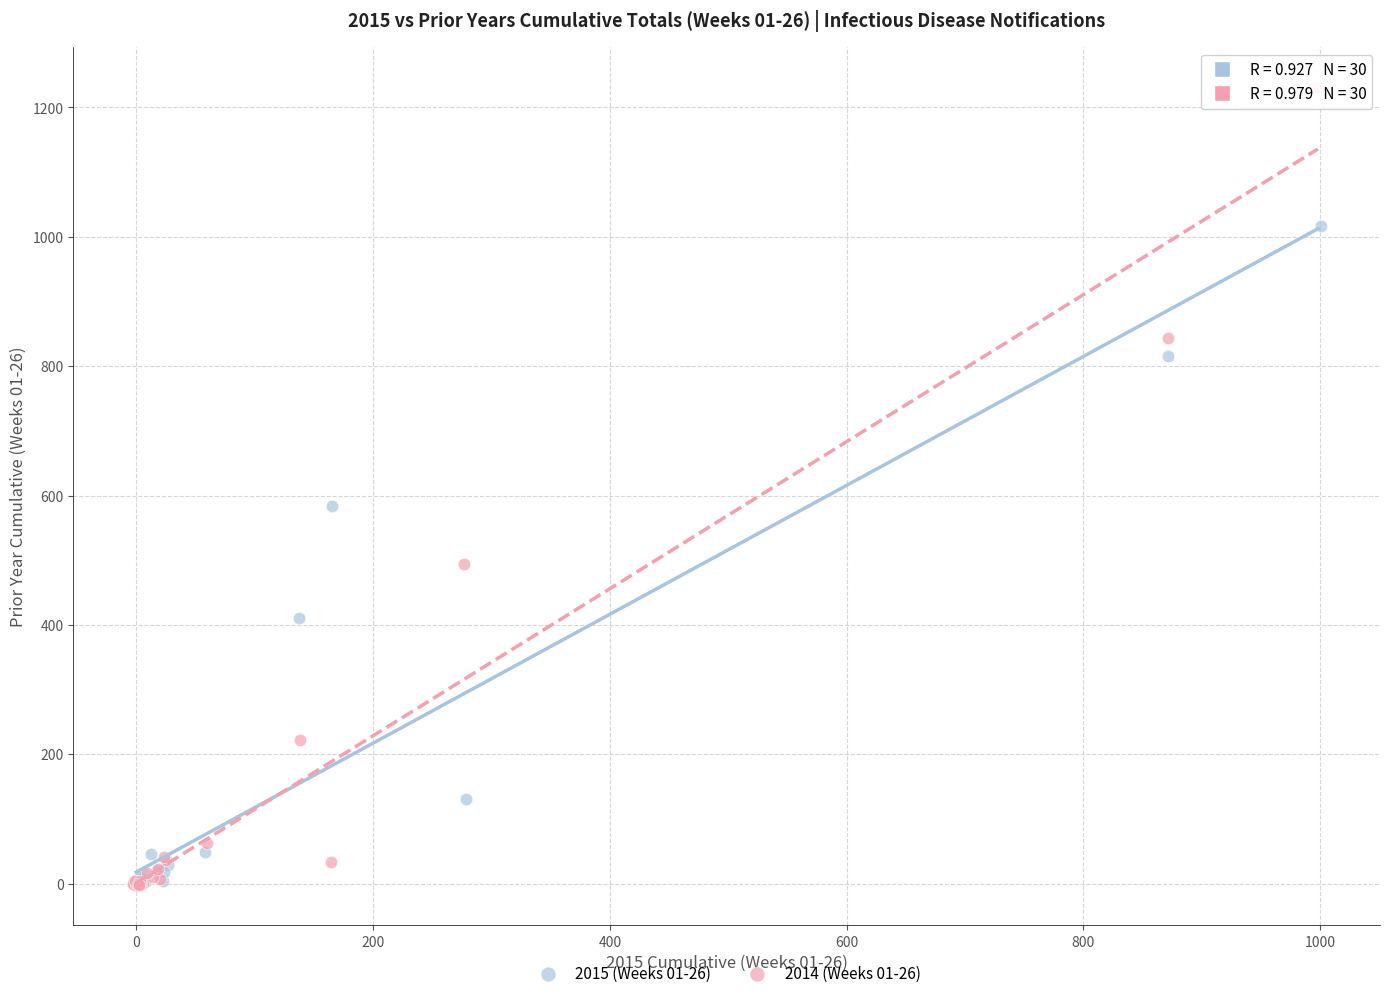

Which series has the largest Y range (max minus min)?

2014 (Weeks 01-26)